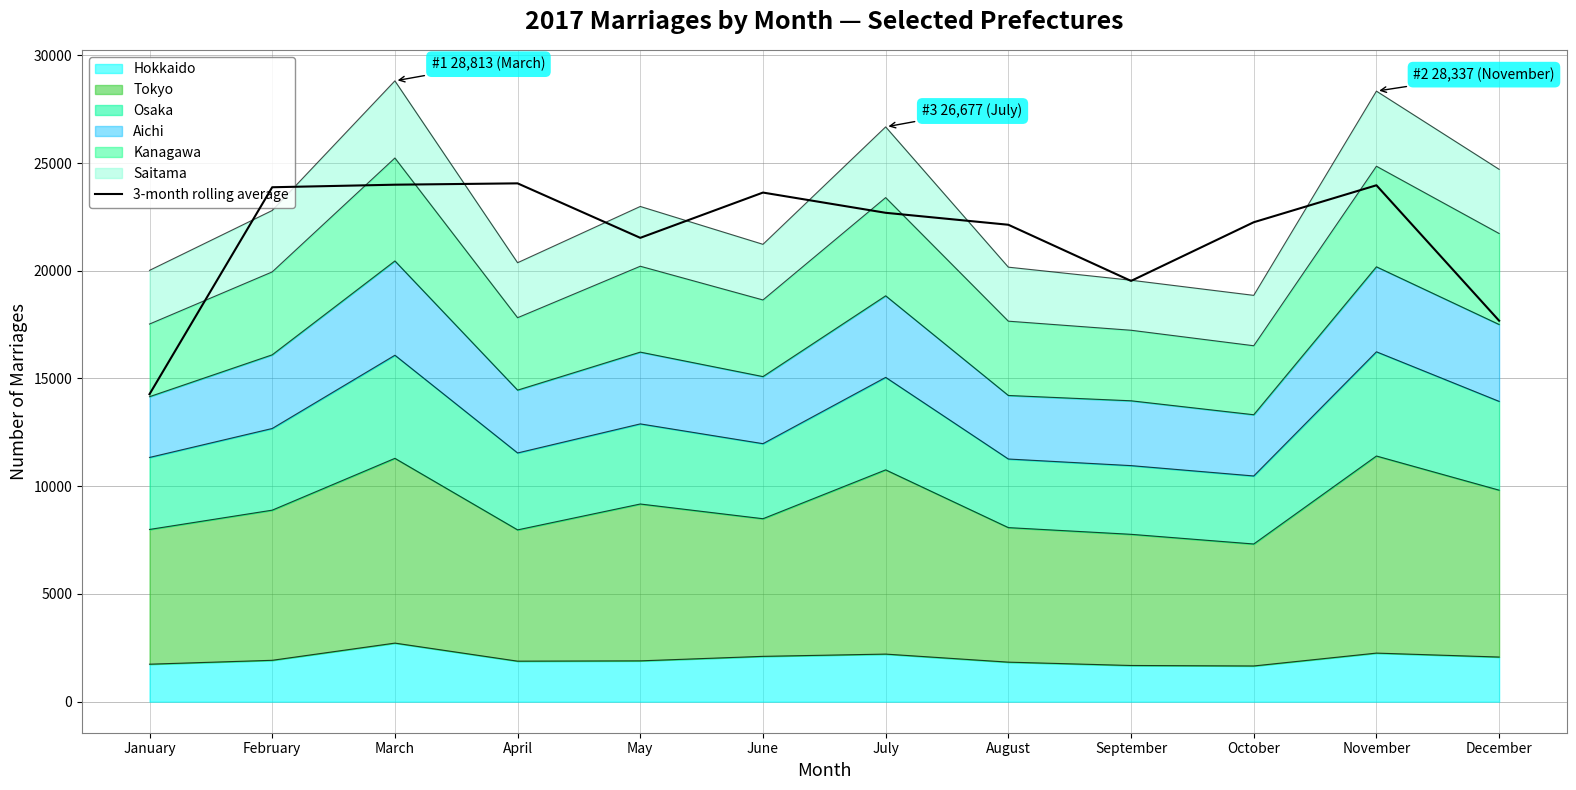

What is the ratio of the value at March to the value at September?

1.2